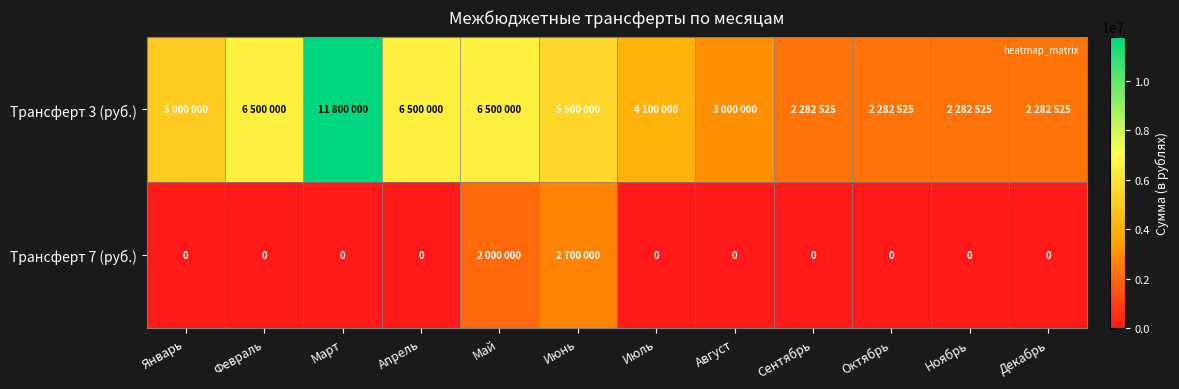

Count the number of categories in the chart.

12